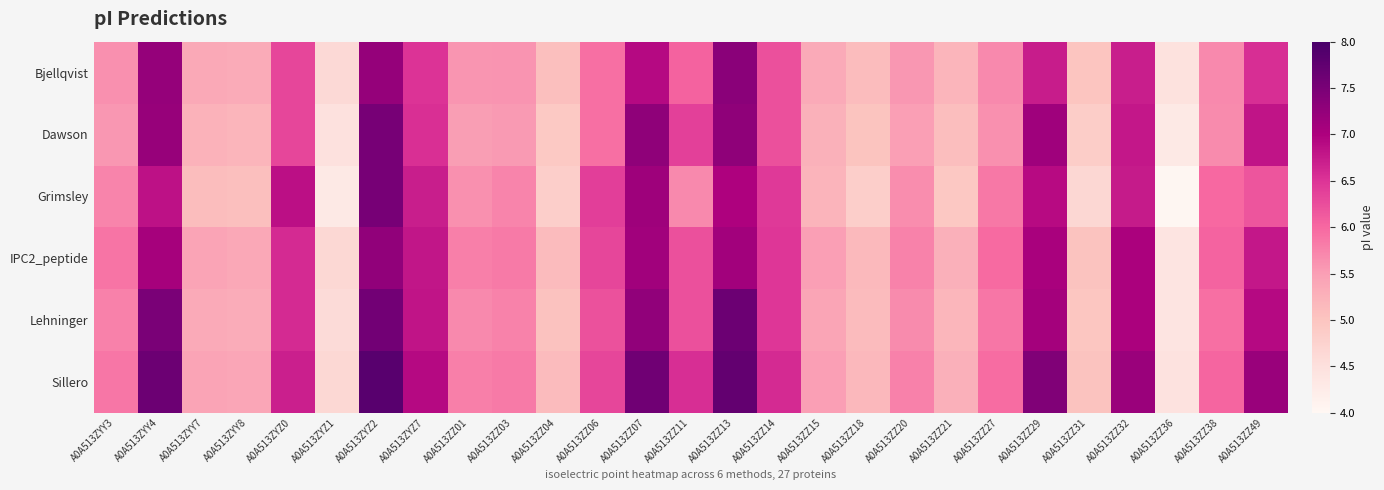

What is the minimum value shown in the chart?

4.0